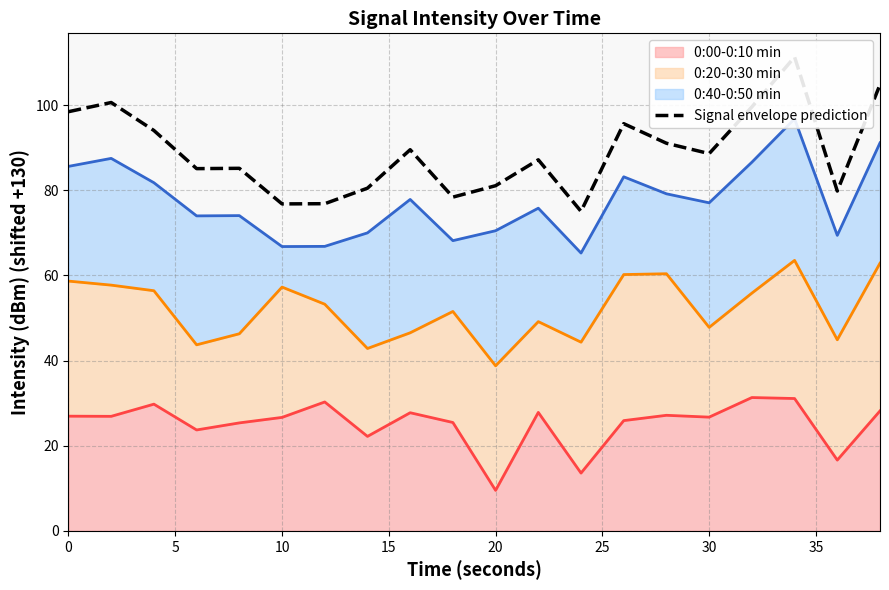

How many lines are shown in the chart?

1